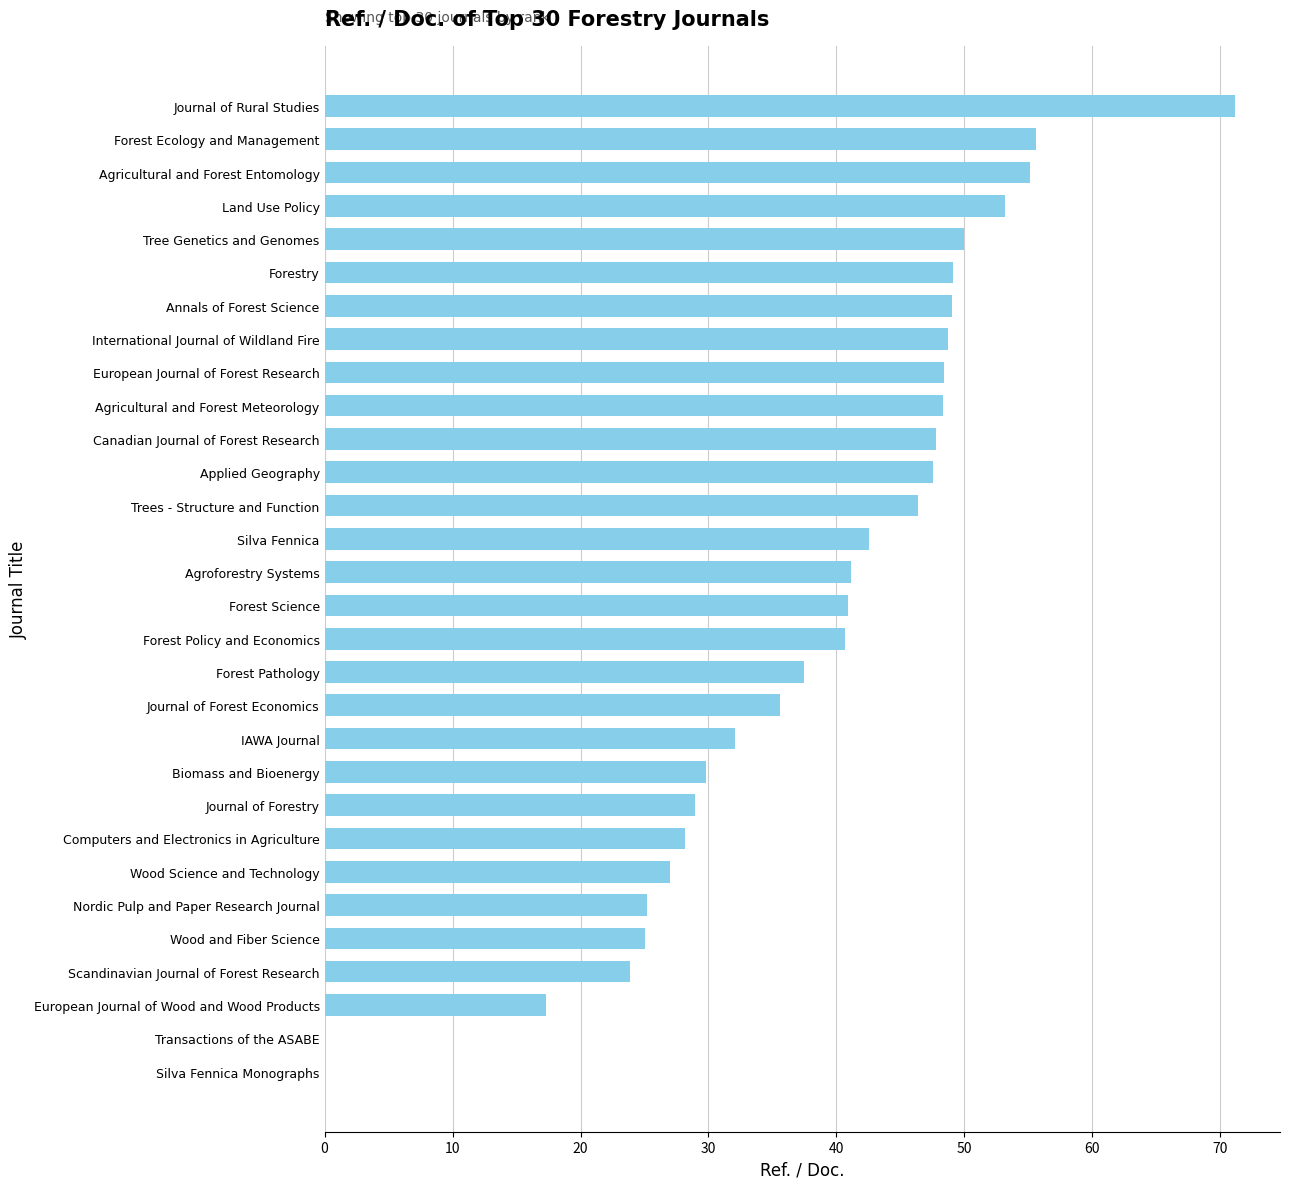

Are the bars horizontal?

Yes